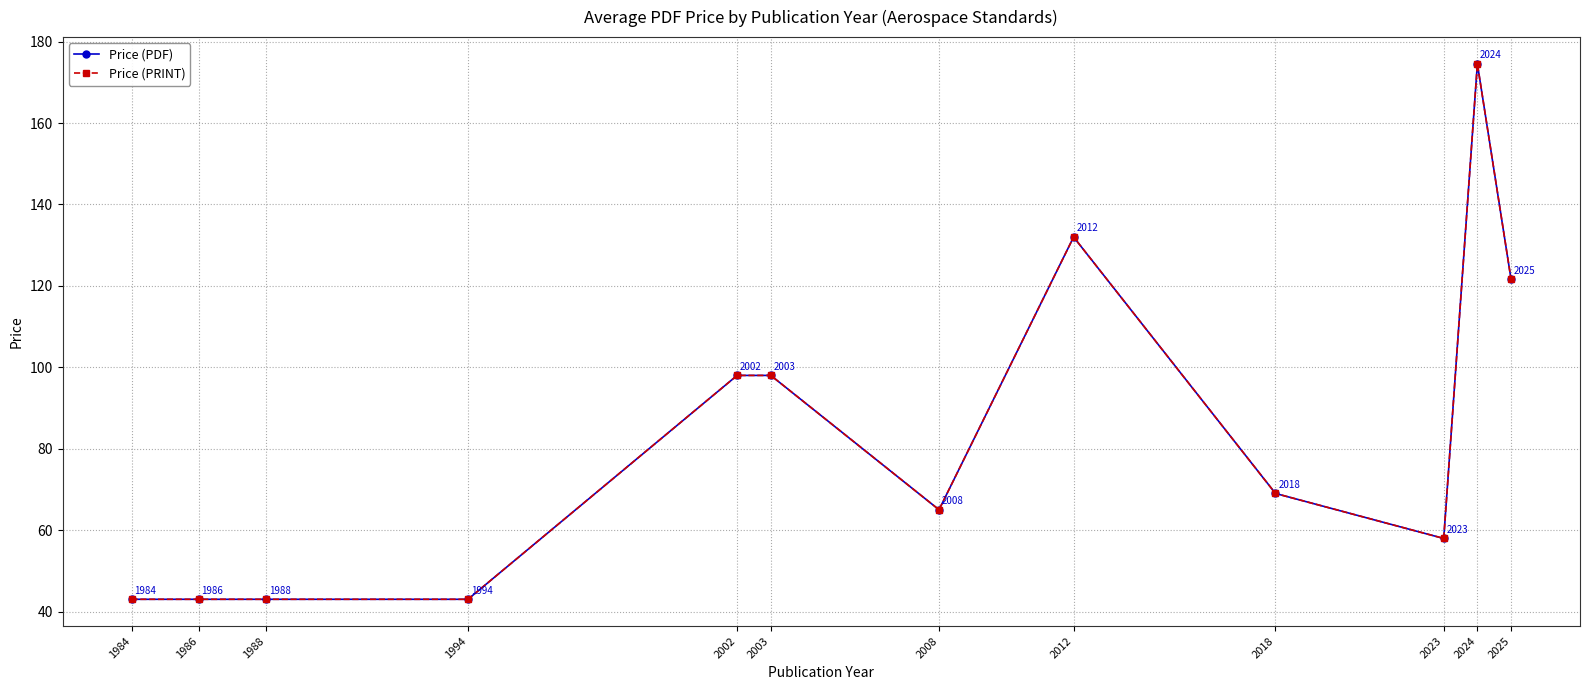

Is this an area chart (filled region under the line)?

No